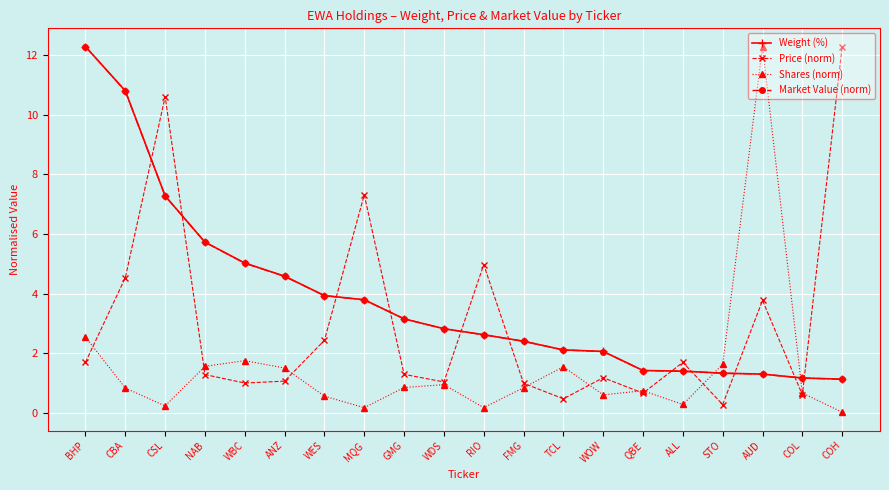

What is the average value of the Price (norm) series?

3.0